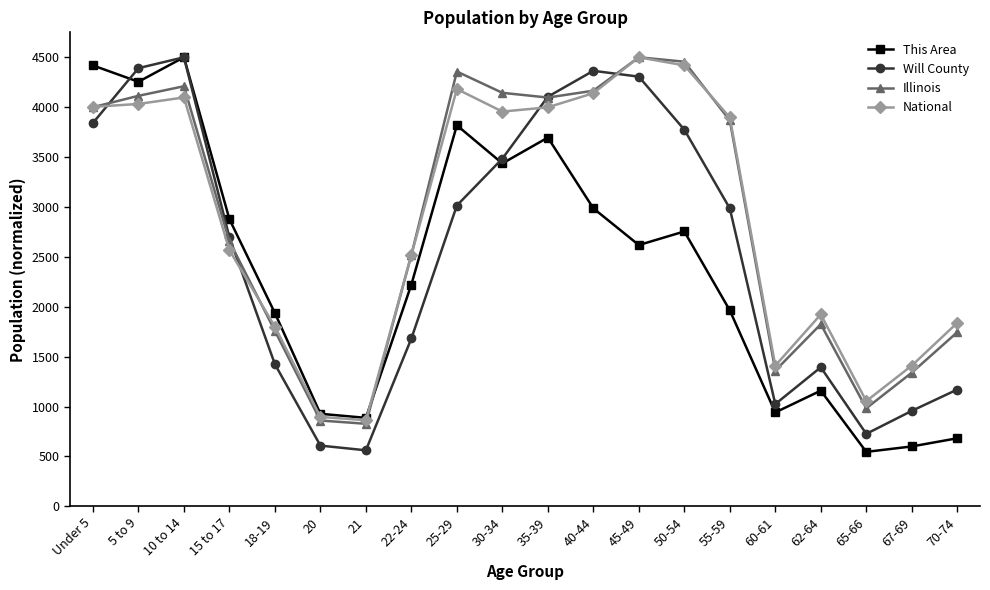

What position from the left is 65-66?

18